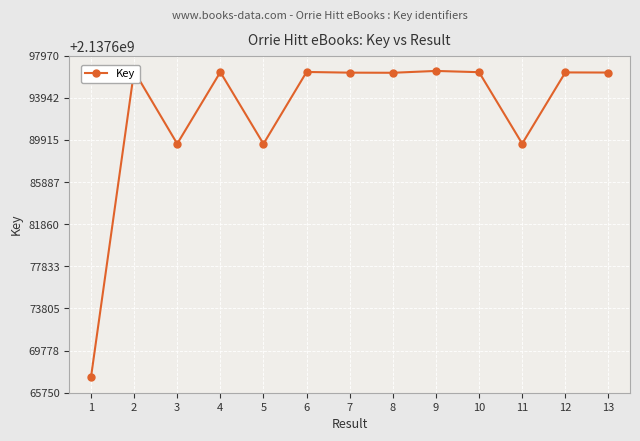

How many distinct data groups are displayed?

1